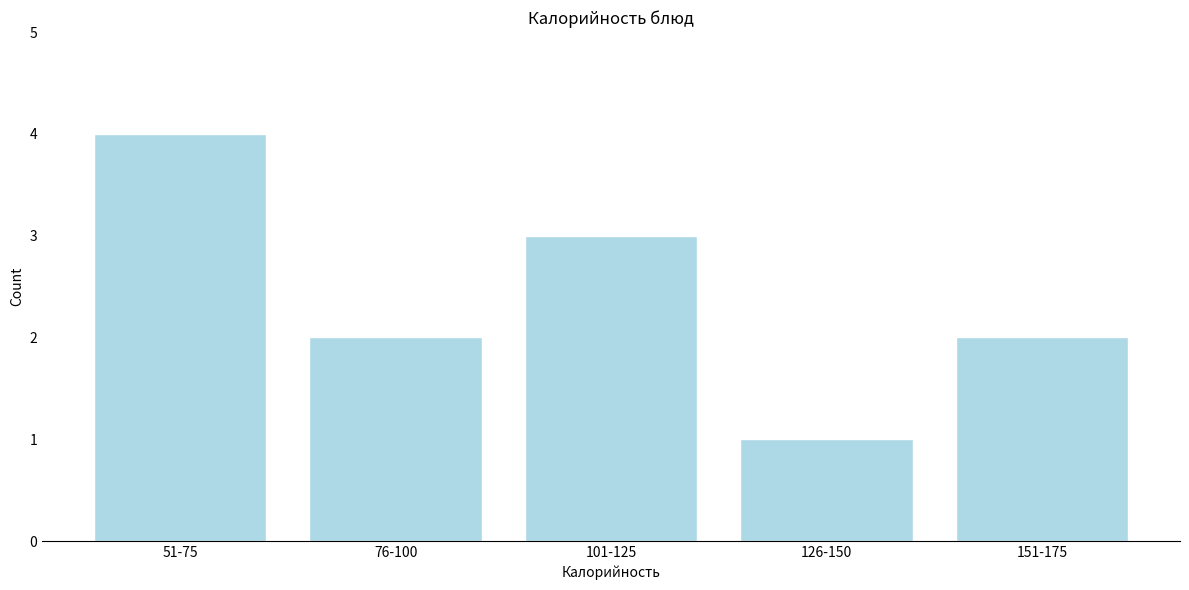

Reading right to left, list all the values displayed in this chart.

2	1	3	2	4